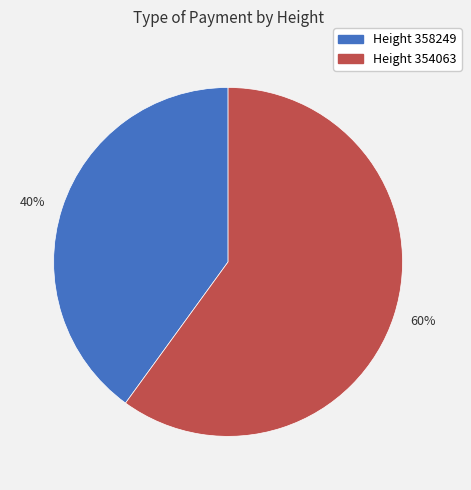

Count the number of slices in the pie.

2